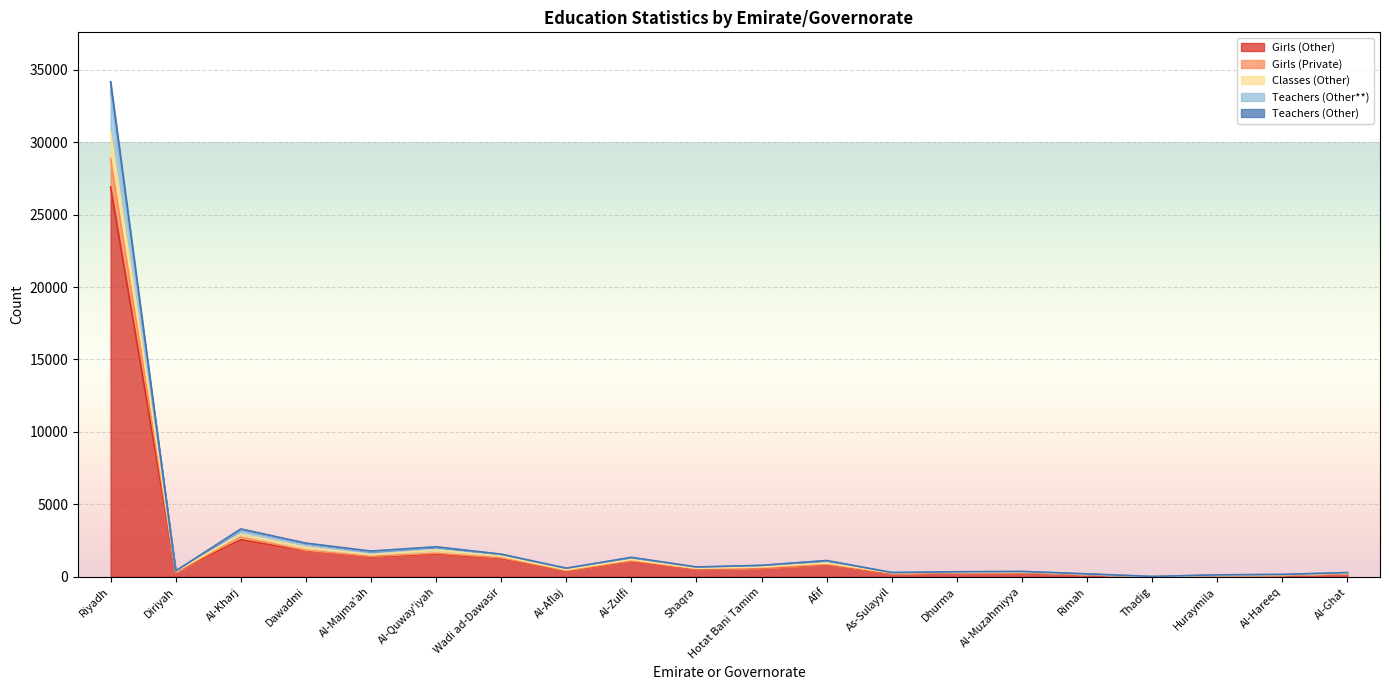

Which series changed the most between Rimah and Huraymila?

Girls (Private)